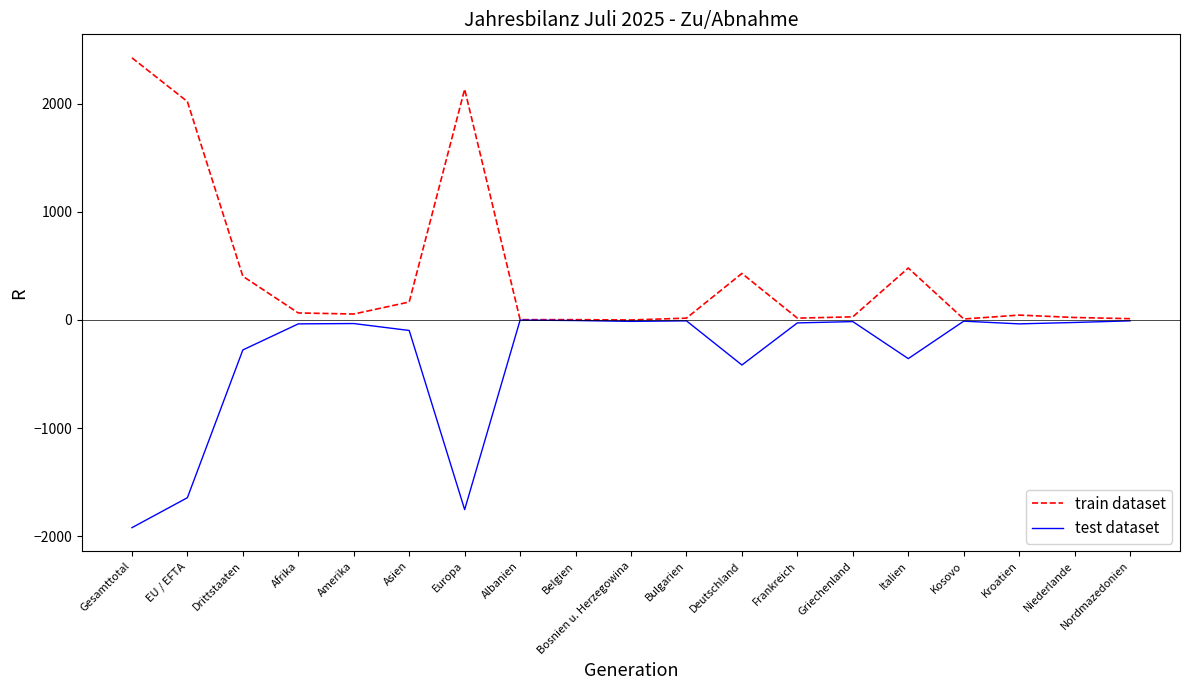

Which label corresponds to the smallest value in the chart?

Gesamttotal